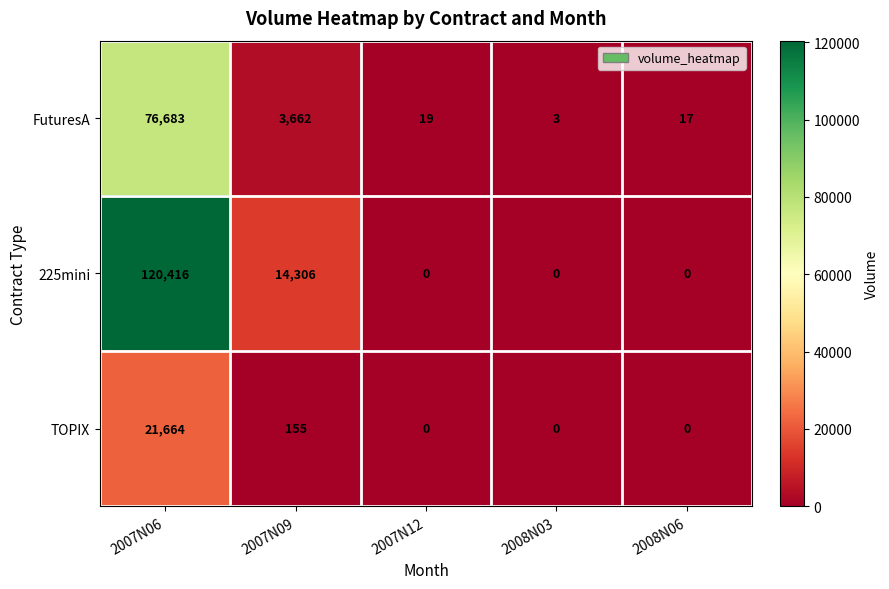

Rank the series by their maximum value, from lowest to highest.

TOPIX, FuturesA, 225mini